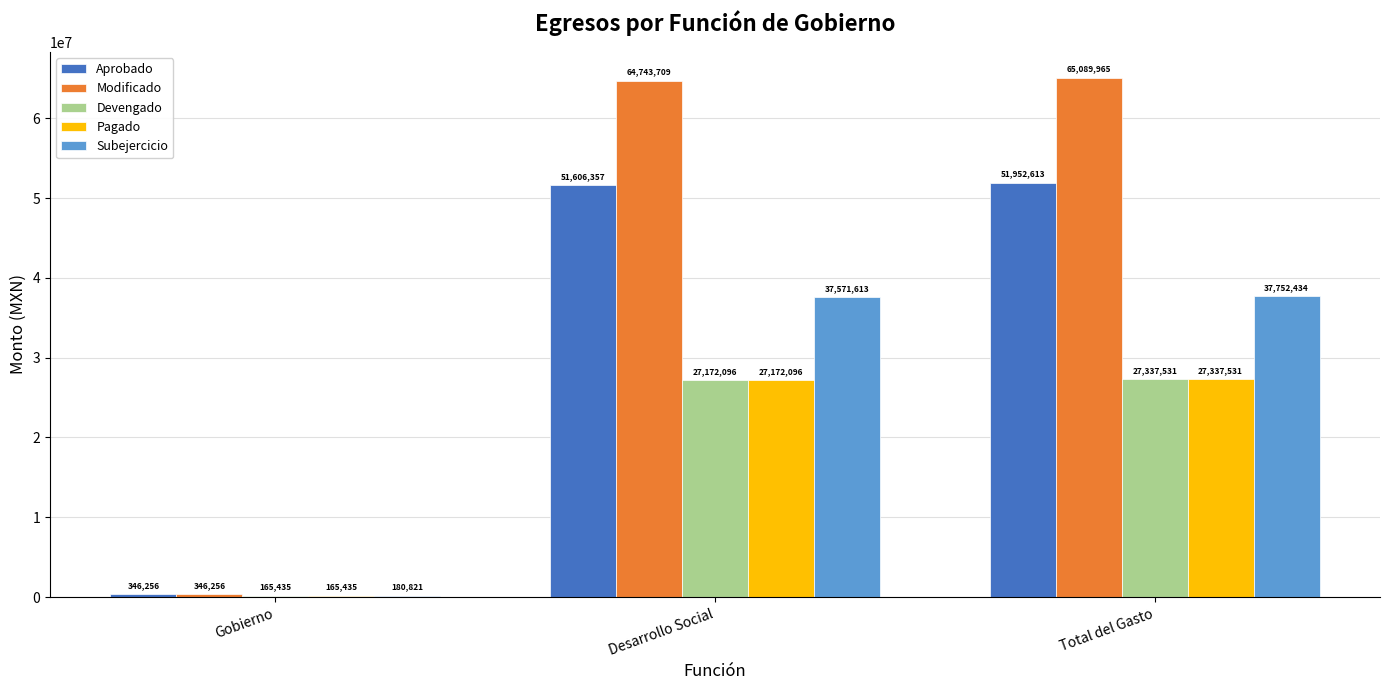

Which category has the highest value in the Modificado series?

Total del Gasto